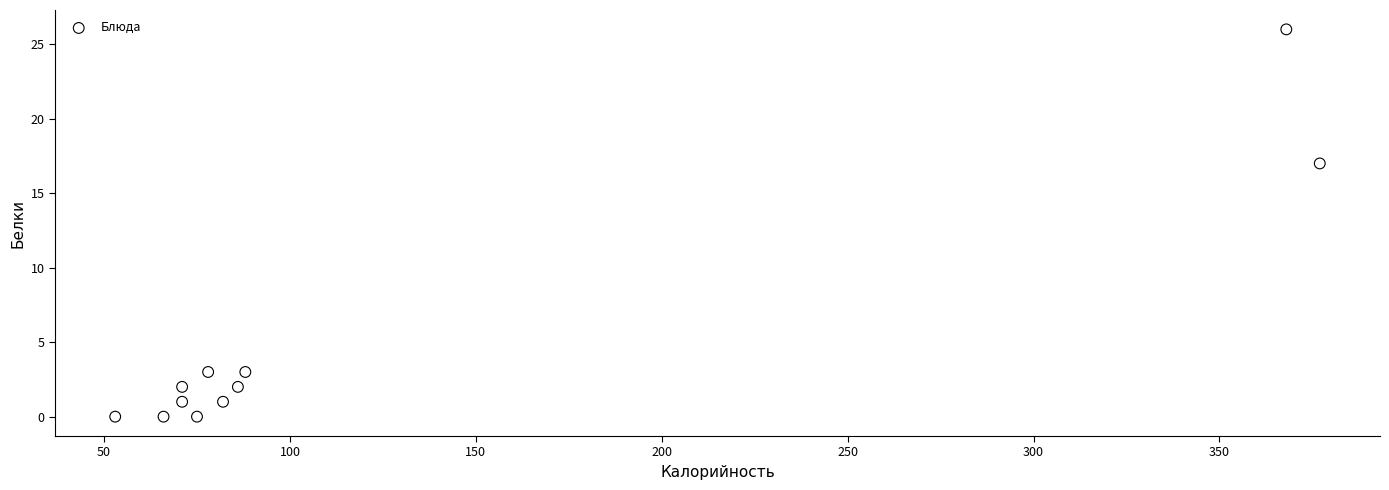

What is the average X value?

129